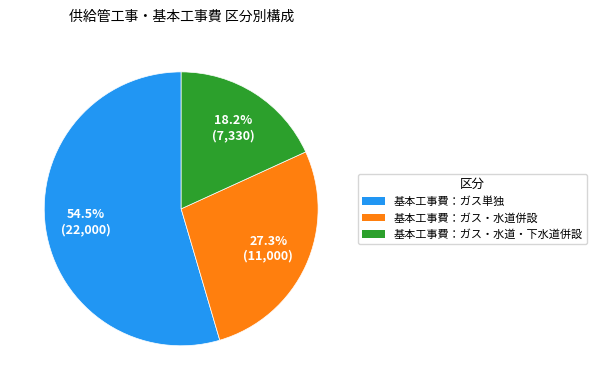

How many segments does this pie chart have?

3